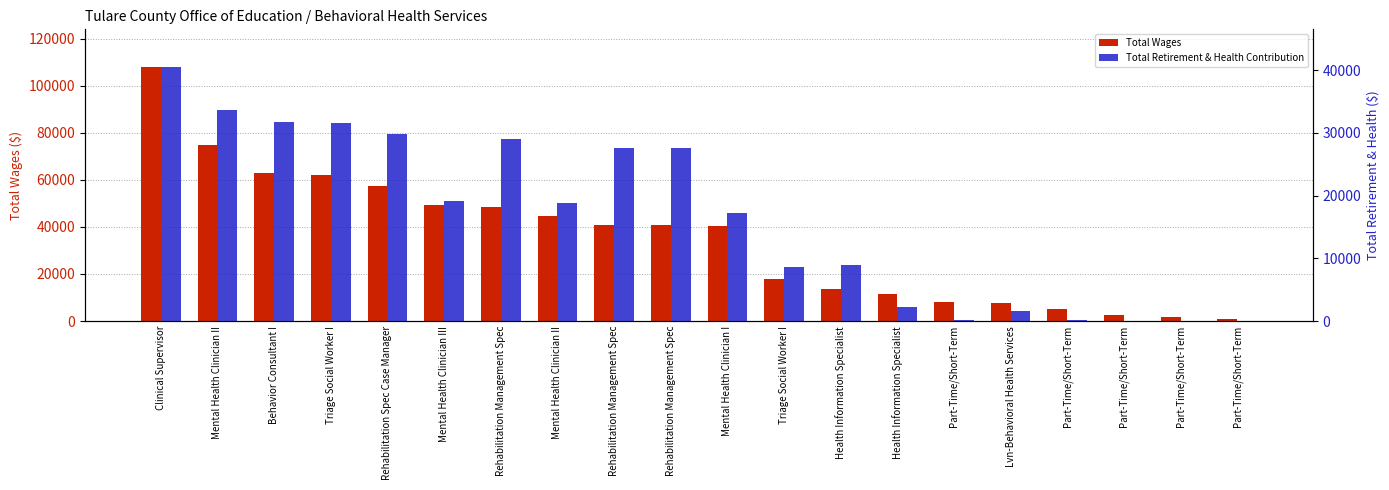

What is the sum of the Total Wages values at Triage Social Worker I and Rehabilitation Management Spec?

110419